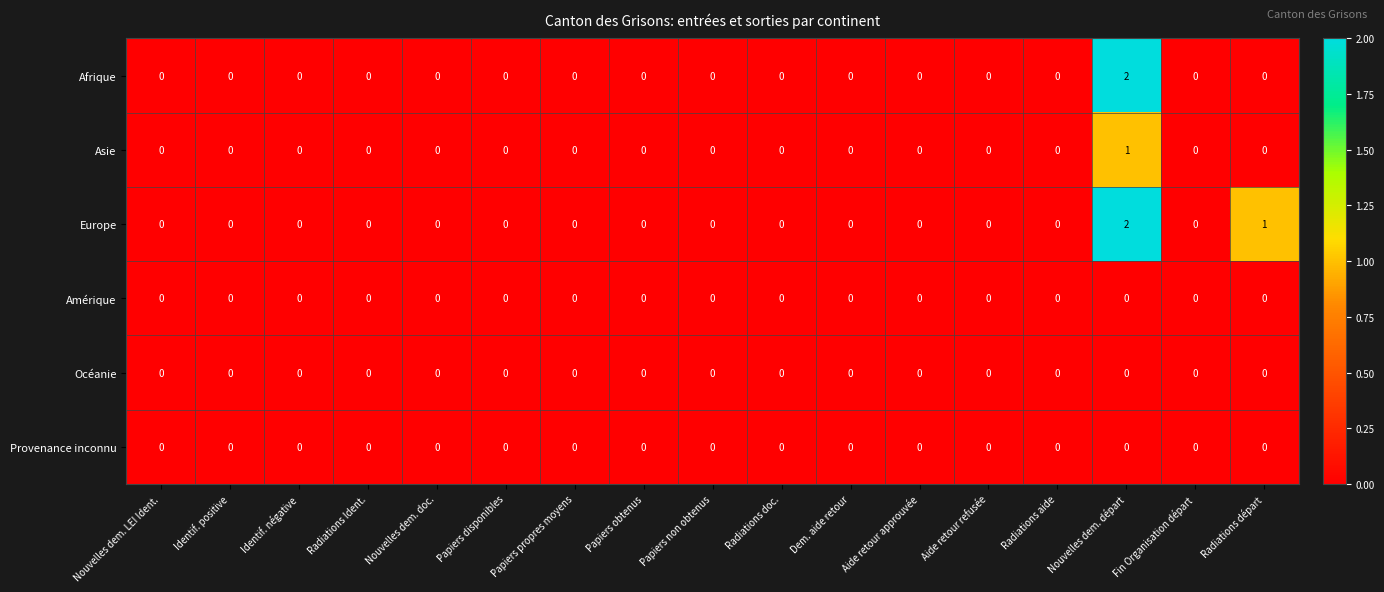

True or false: Europe has a value of 0 at Nouvelles dem. LEI Ident..

True